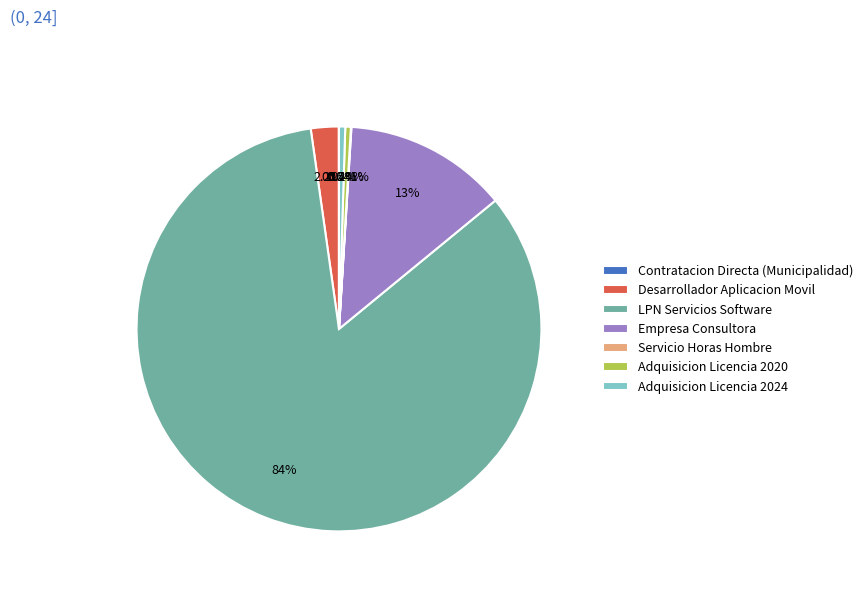

Is Adquisicion Licencia 2020 the majority of the pie?

No